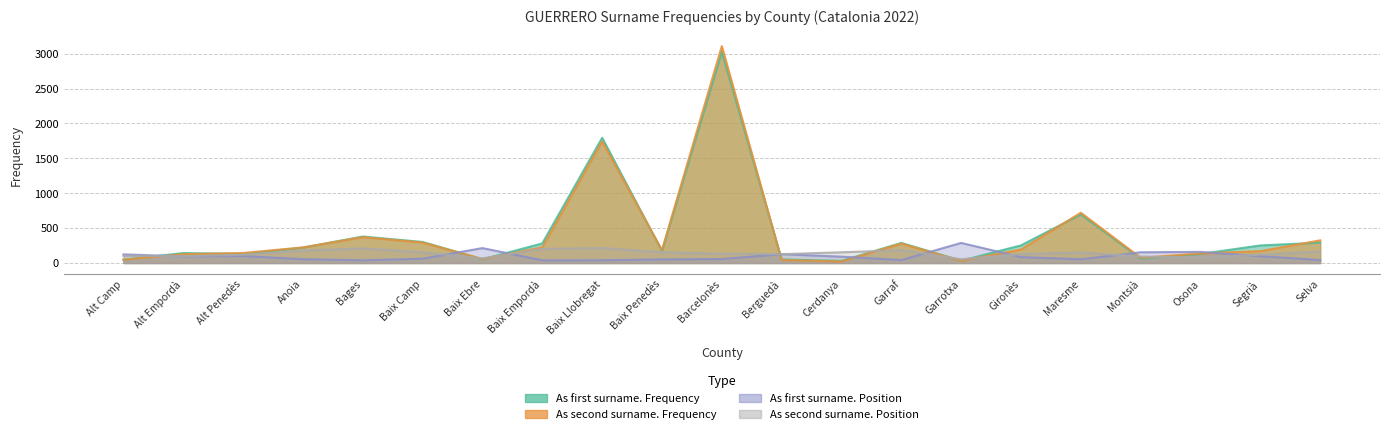

List the series in order of their peak value, highest first.

As second surname. Frequency, As first surname. Frequency, As first surname. Position, As second surname. Position